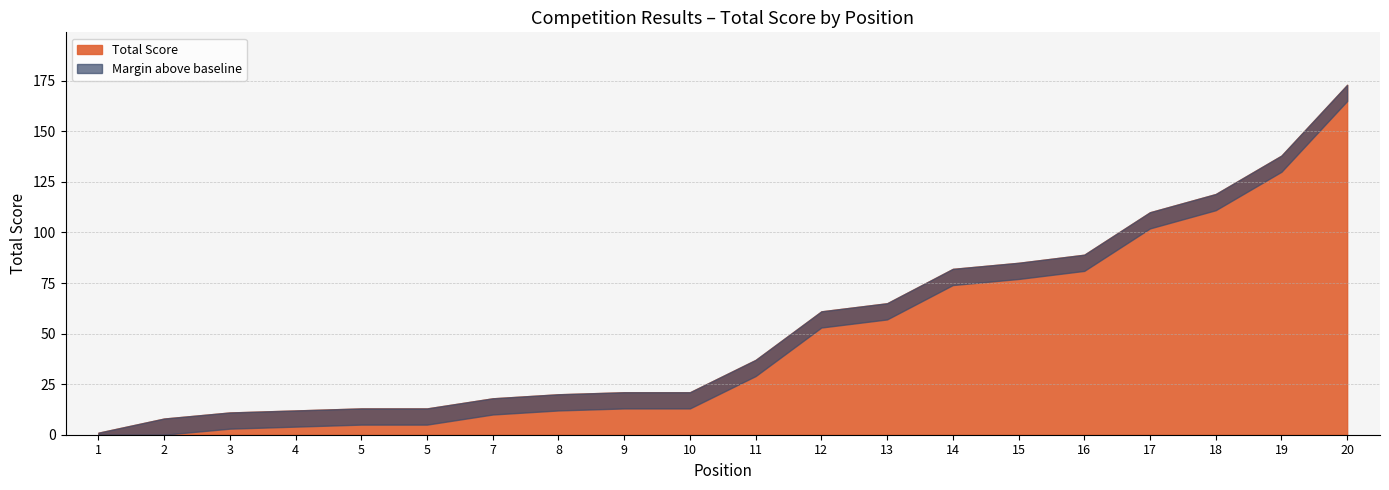

How many data points are less than 37?

10